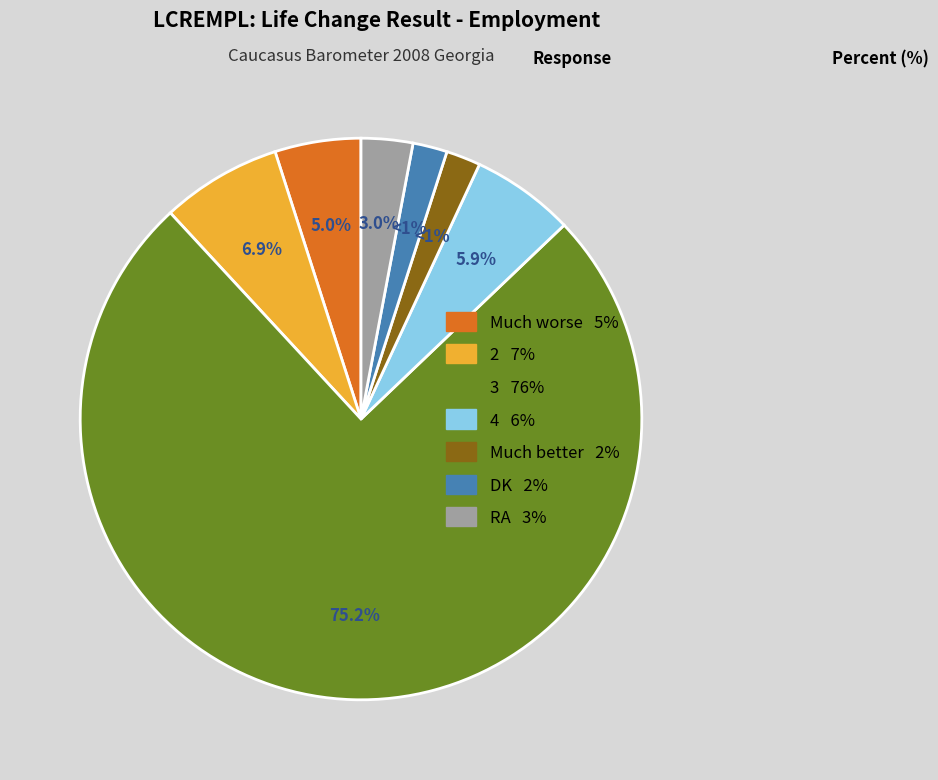

Which has a higher value, Much worse or Much better?

Much worse